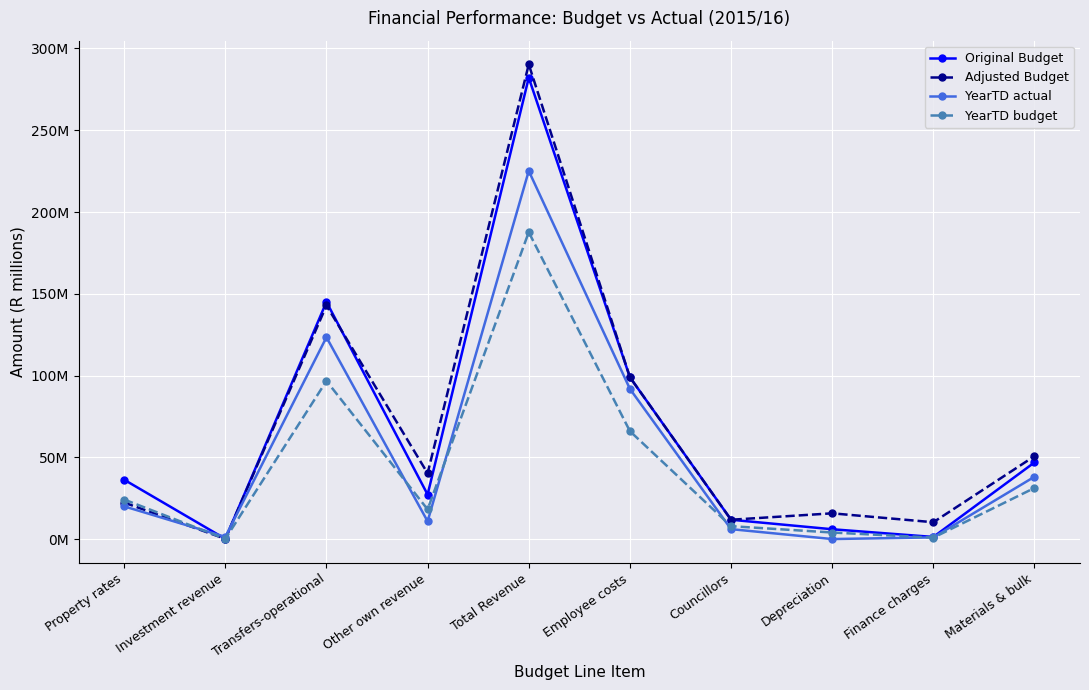

Does the chart have visible grid lines?

Yes